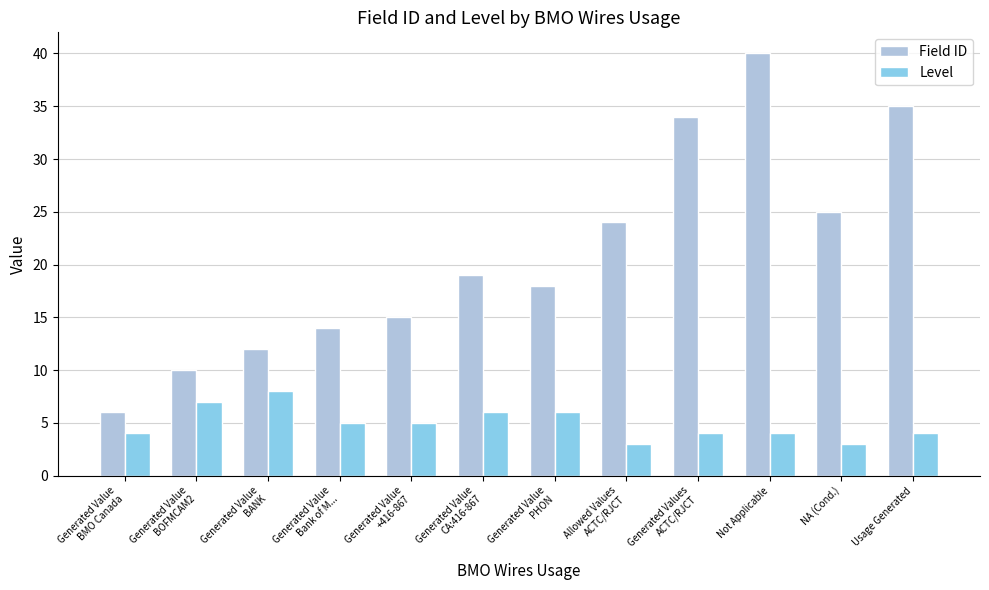

Is it true that Field ID equals 12 at Generated Value
BANK?

True